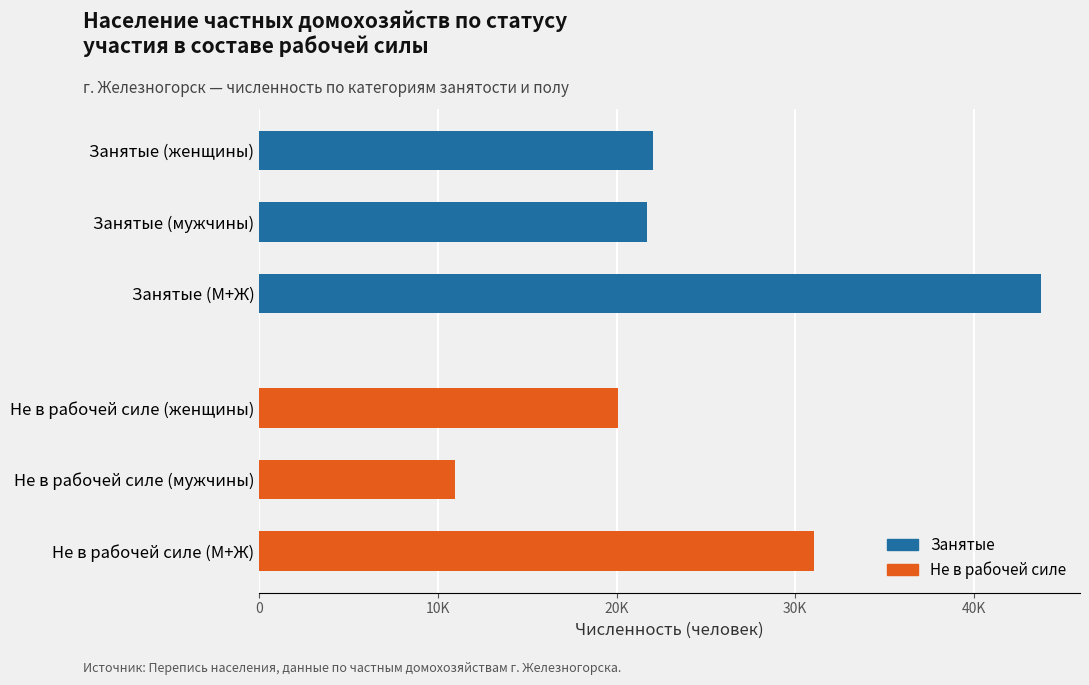

What position from the left is 0?

1